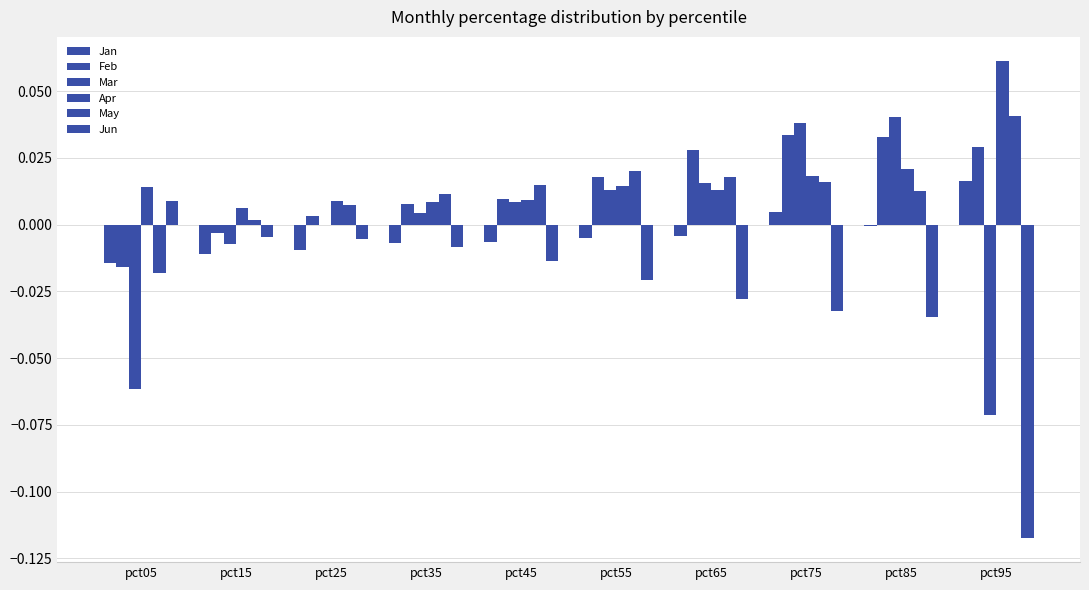

Does the chart contain stacked bars?

No